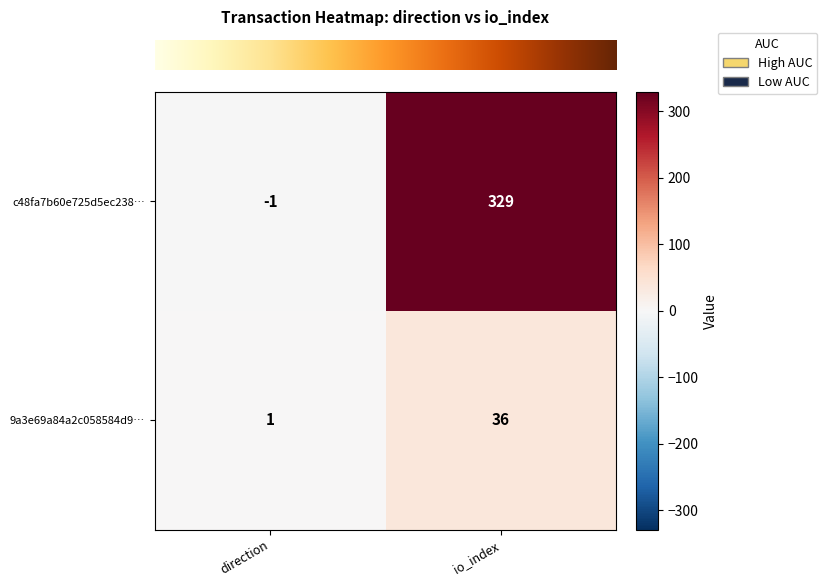

Between direction and io_index, which series saw the biggest shift?

c48fa7b60e725d5ec238…